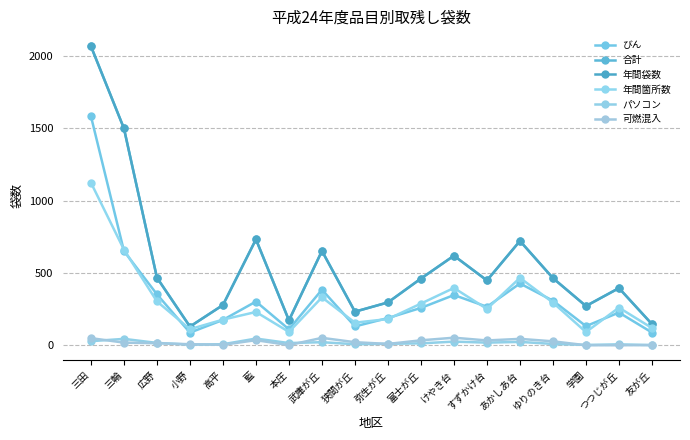

How many lines are shown in the chart?

6